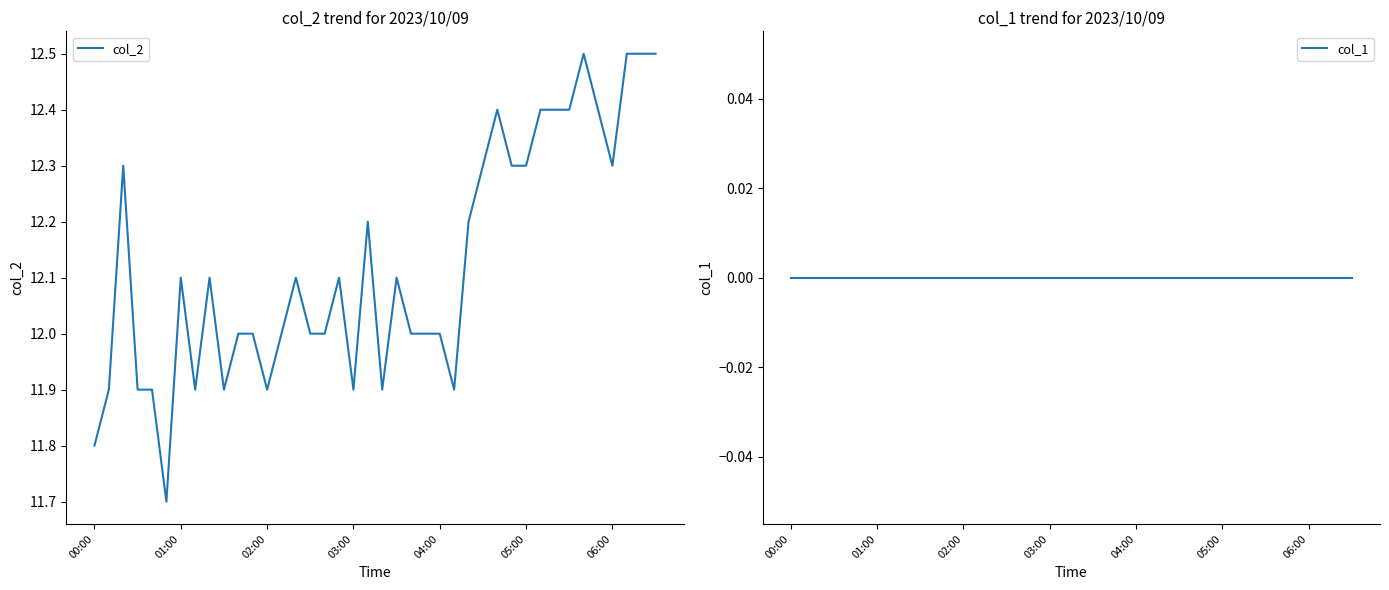

True or false: col_2 and col_1 cross at least once.

False